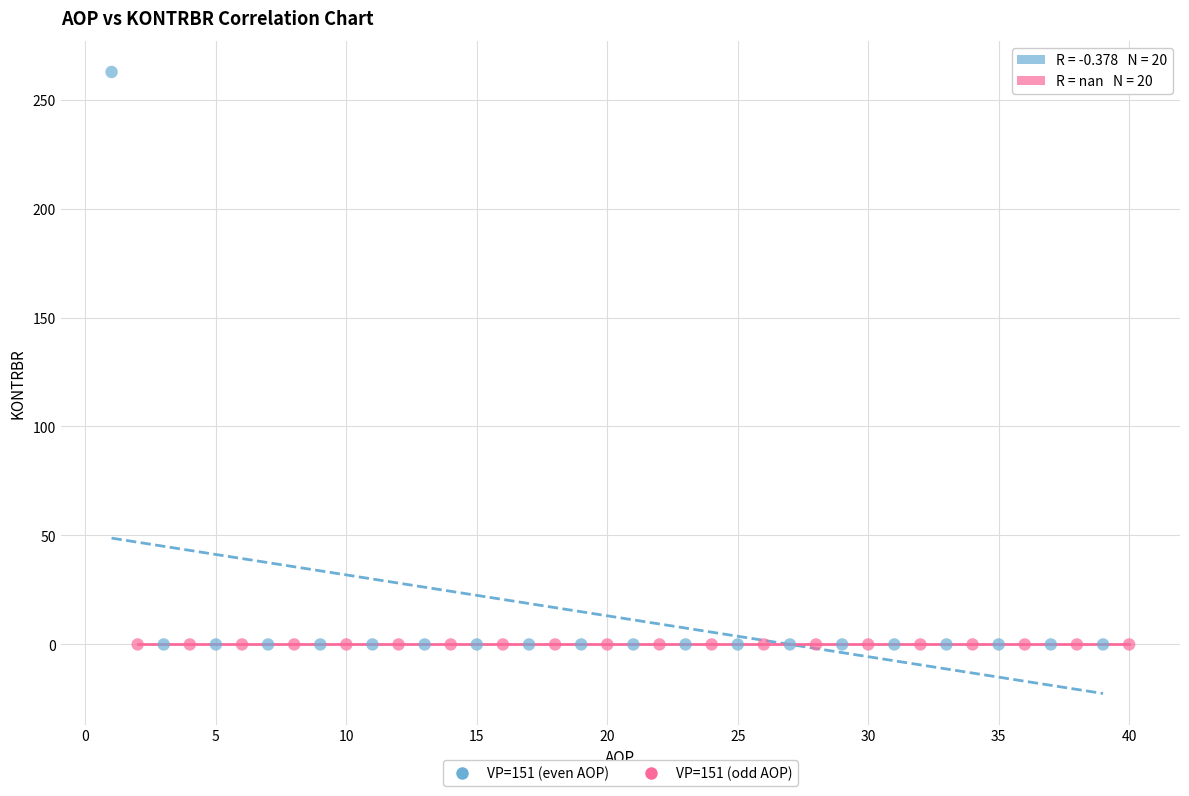

Which series contains the highest Y value?

VP=151 (even AOP)